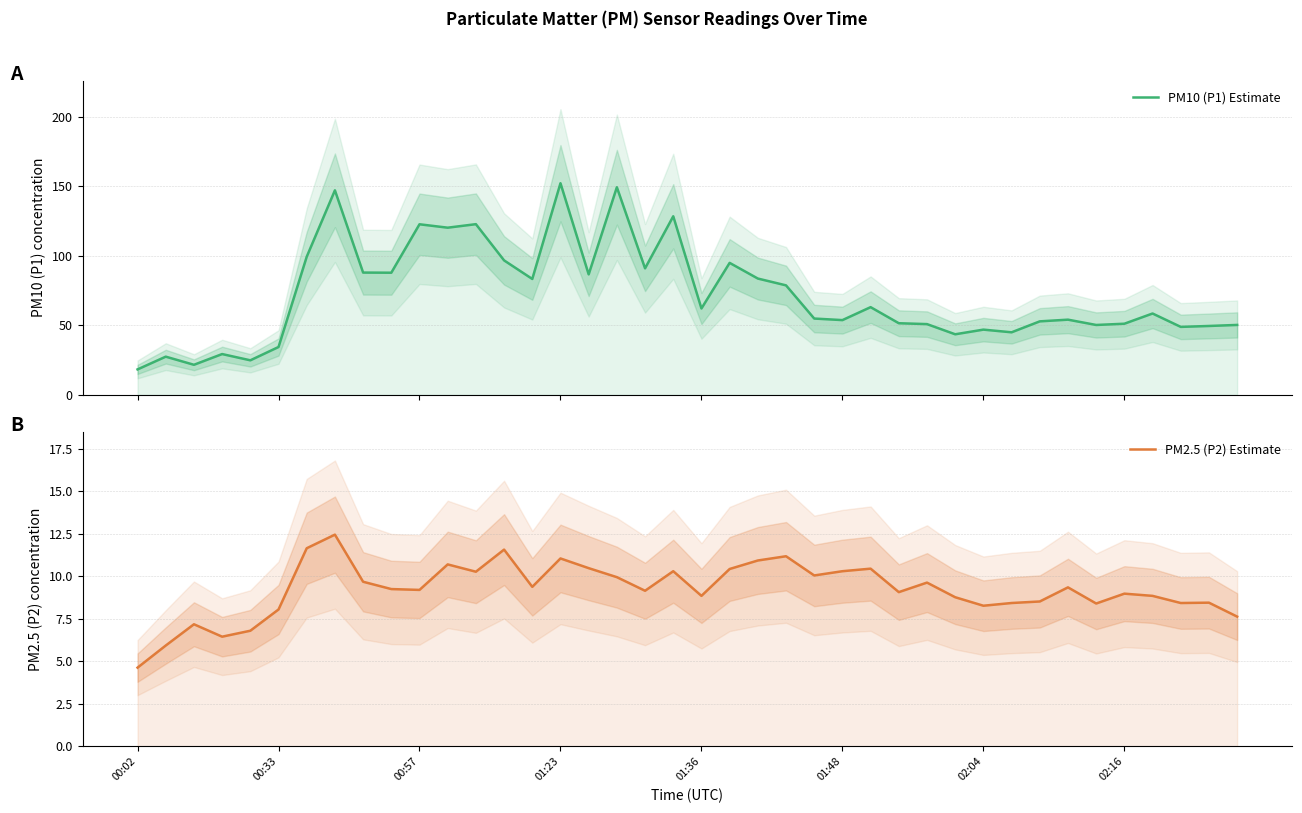

What is the sum of the PM2.5 (P2) Estimate values at 20 and 28?

18.5